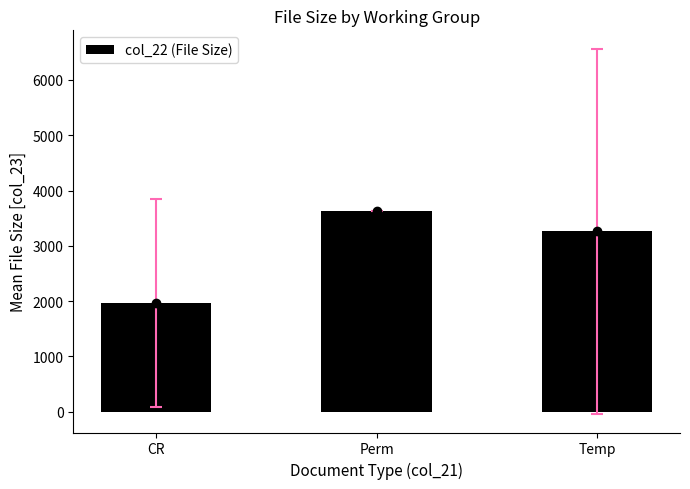

Read the value at Perm.

3622.0